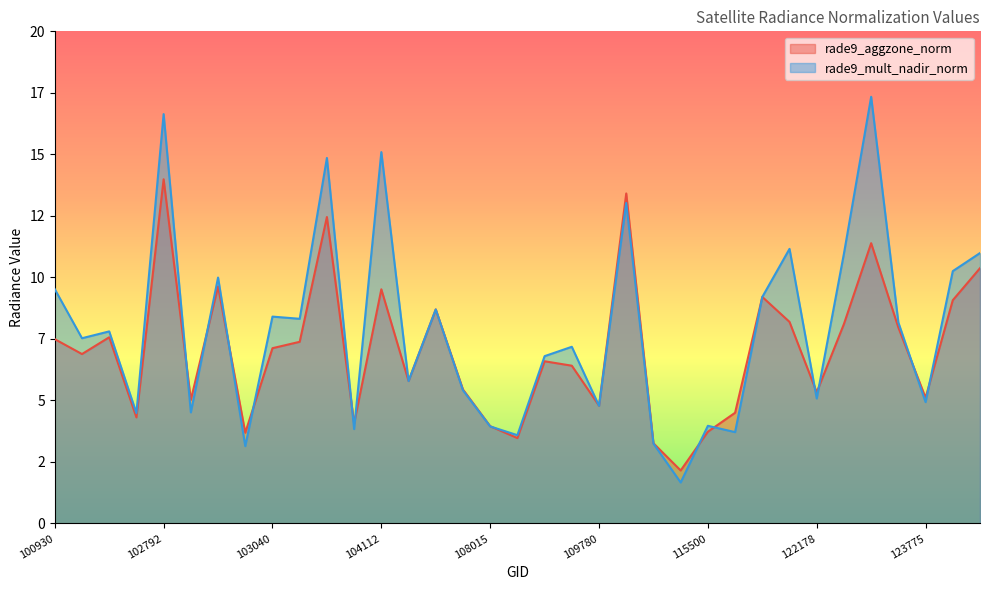

After their last crossing, which series has the higher values: rade9_aggzone_norm or rade9_mult_nadir_norm?

rade9_mult_nadir_norm